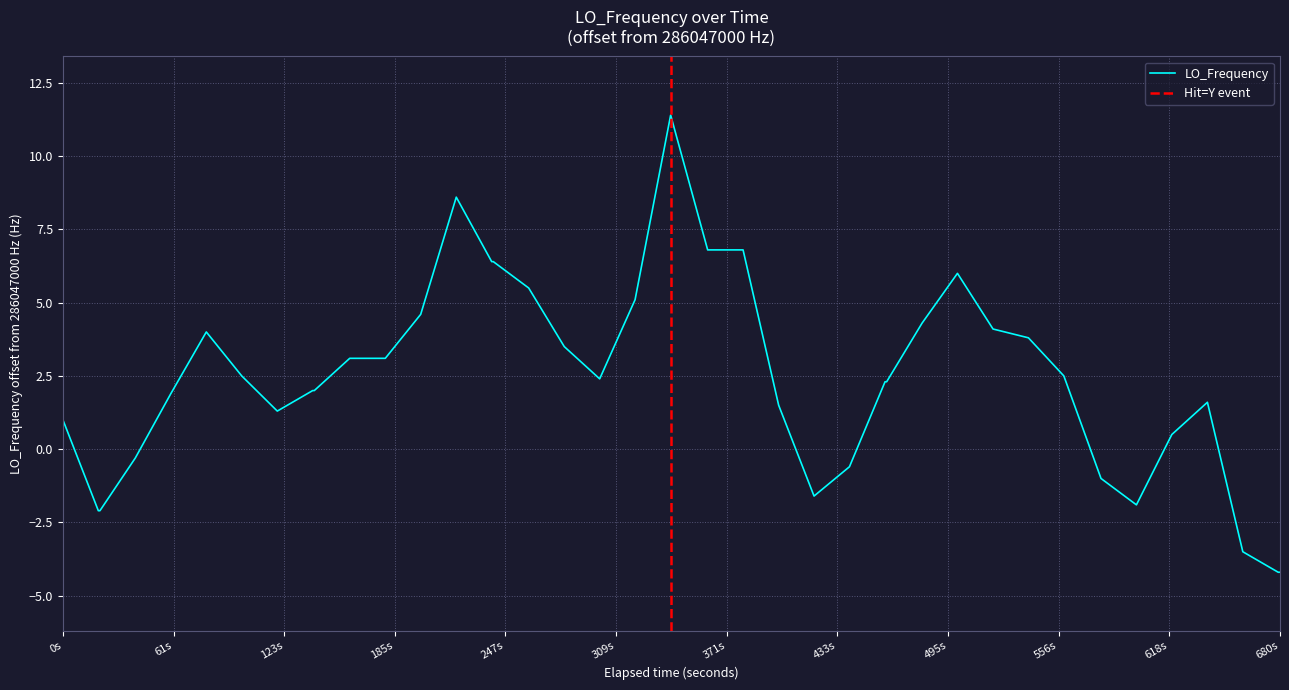

How many lines are shown in the chart?

1